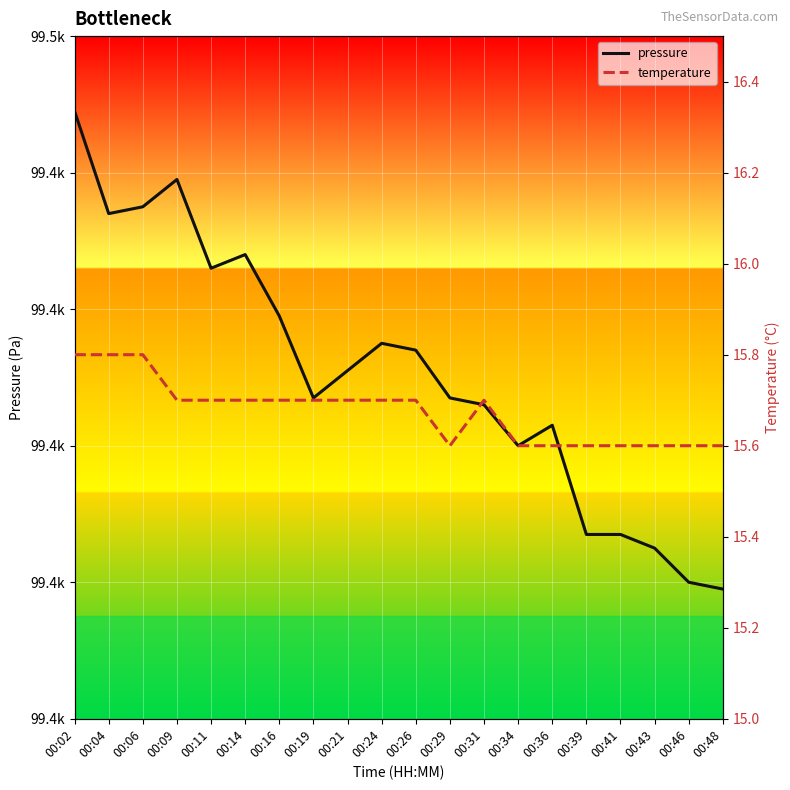

At which category does temperature reach its first local peak?

00:31